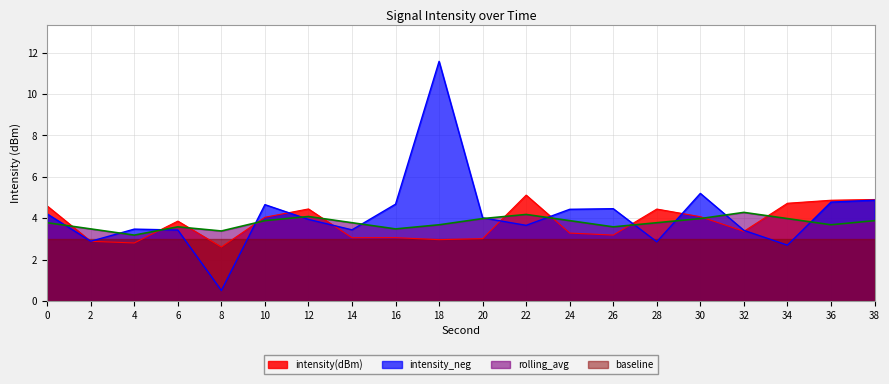

How many intersections are there between intensity_neg and rolling_avg?

12